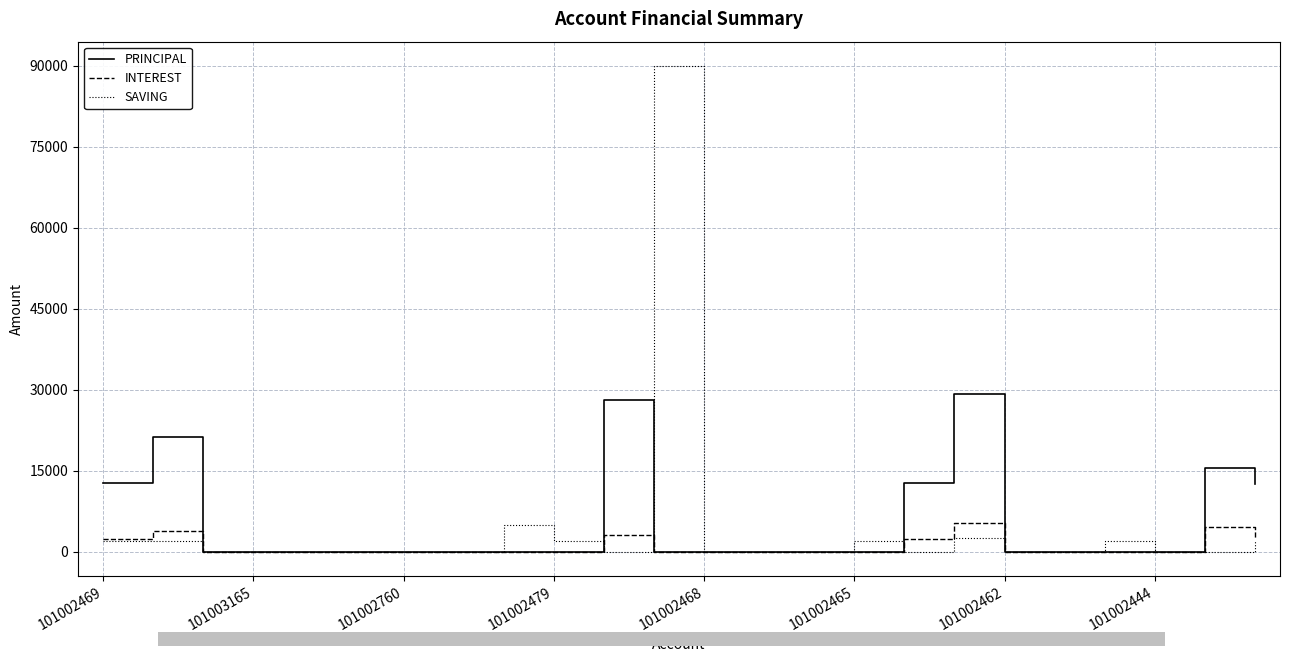

What is the greatest value displayed?

90000